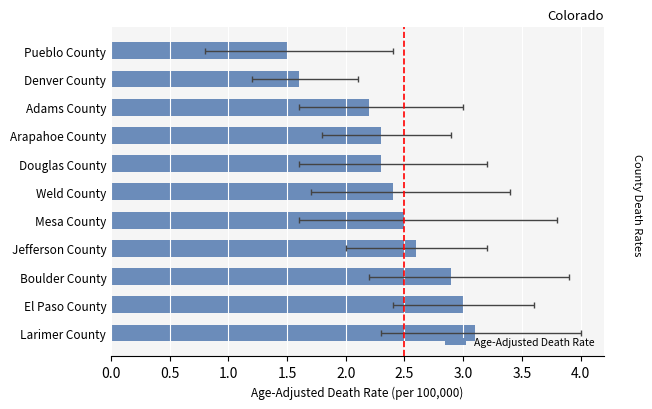

What is the minimum value shown in the chart?

1.5